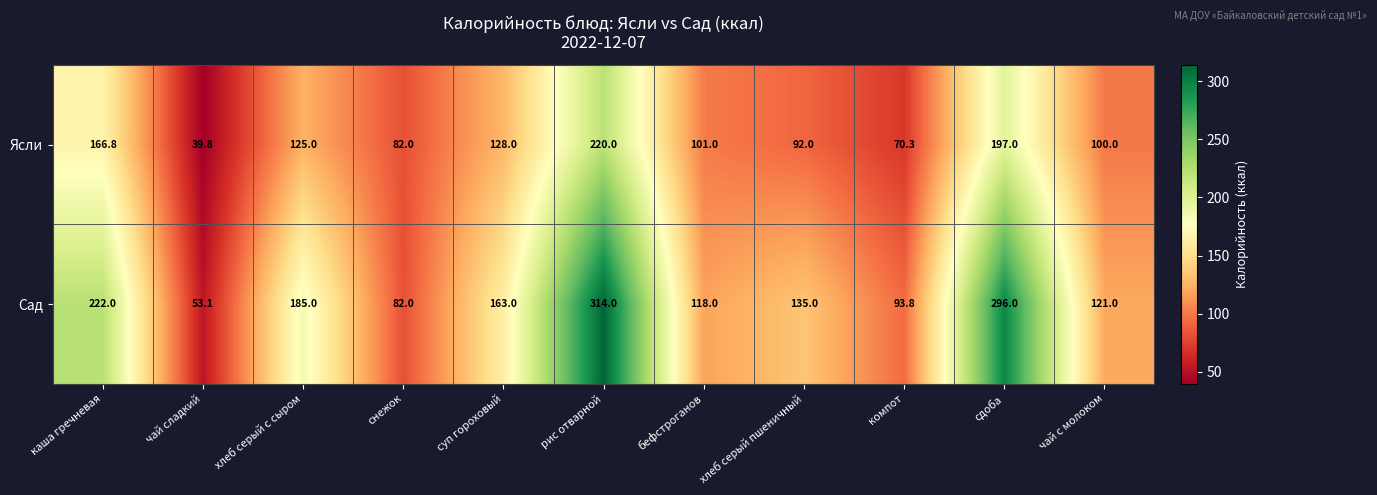

The Сад series shows 118.0 at бефстроганов. True or false?

True